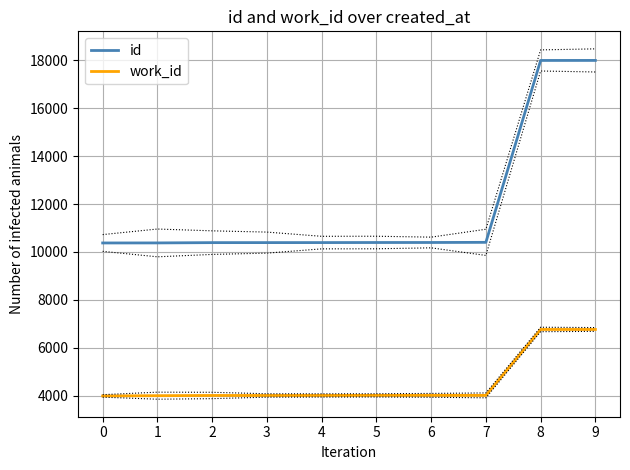

Between 9 and 7, which is larger?

9